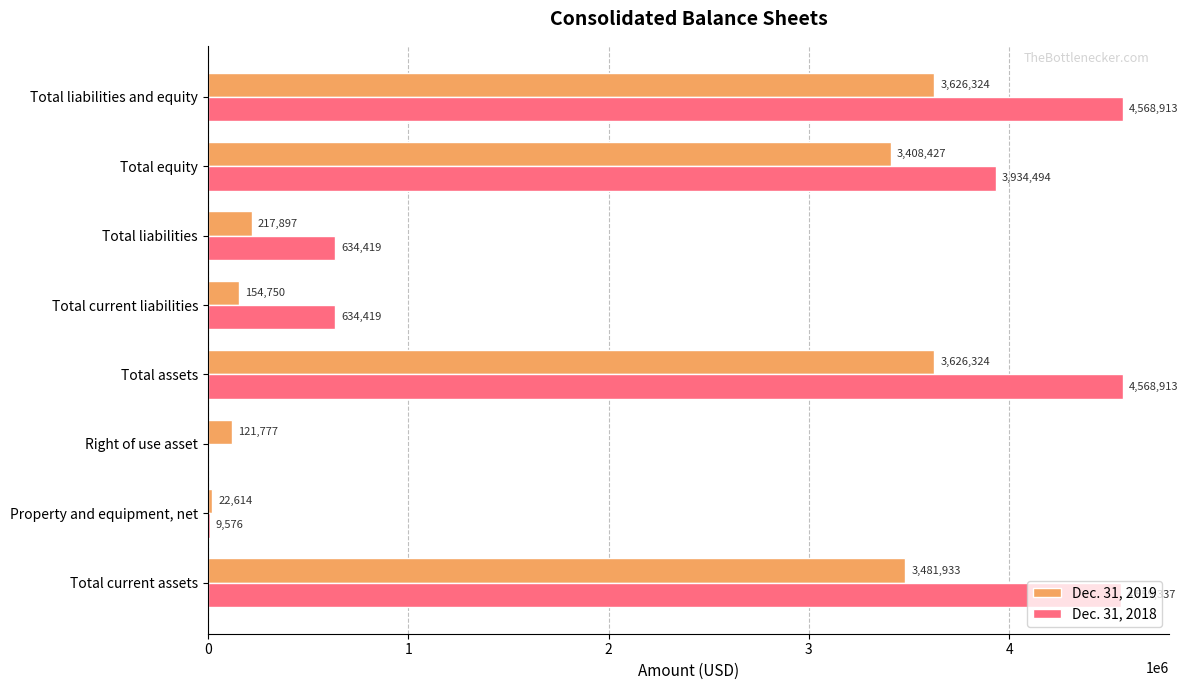

What is the sum of the Dec. 31, 2019 values at Total current assets and Total liabilities?

3699830